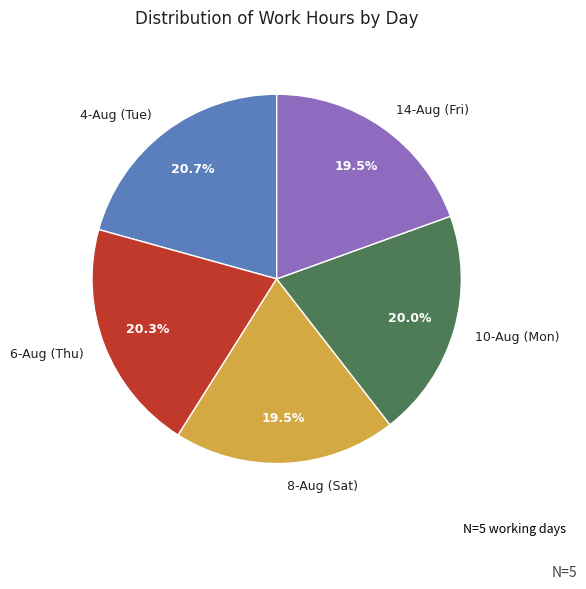

Approximately how many times larger is the value at 8-Aug (Sat) compared to 10-Aug (Mon)?

1.0